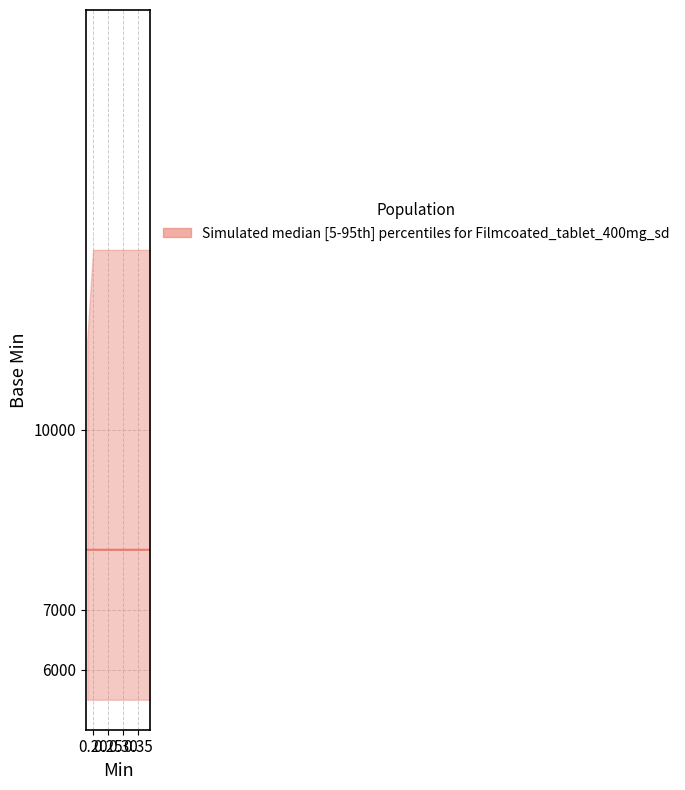

True or false: the data has more than 2 interior local peaks.

False